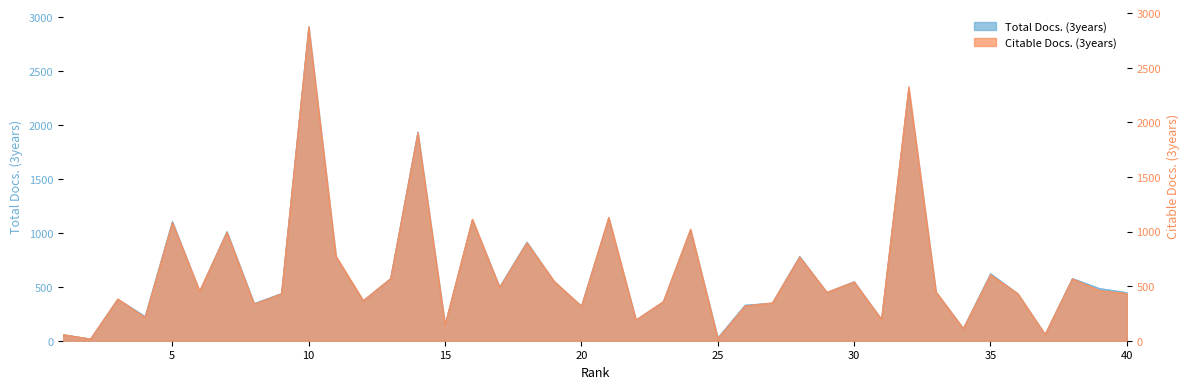

Is it true that Total Docs. (3years) equals 89 at 37?

False